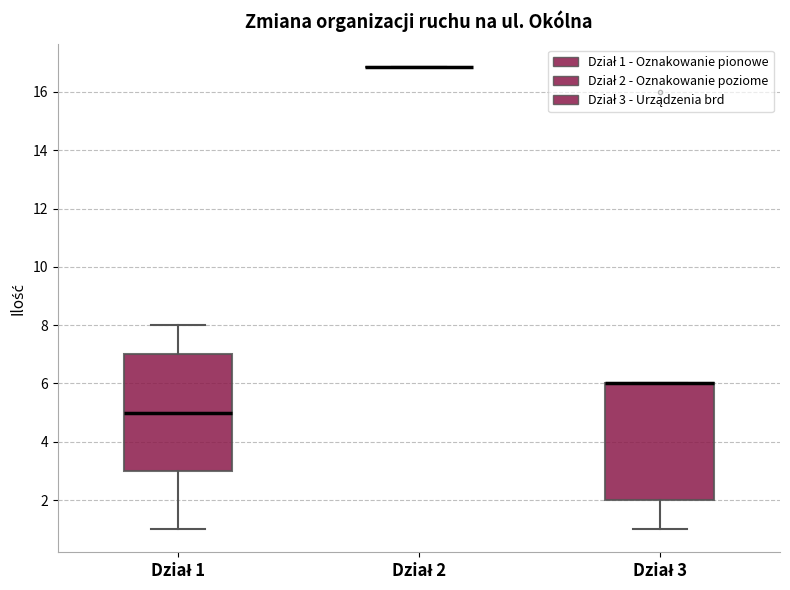

Reading left to right, read every box against the y-axis: the position of its median line, the range the box covers, and the ends of its whiskers. The values are not printed on the chart, so give them approximately, as read against the axis.

Dział 1: median 5.0, box 3.0 to 7.0, whiskers 1.0 to 8.0
Dział 2: box collapsed to a line at 16.8, whiskers 16.8 to 16.8
Dział 3: median 6.0 (drawn on the box's upper edge), box 2.0 to 6.0, whiskers 1.0 to 6.0